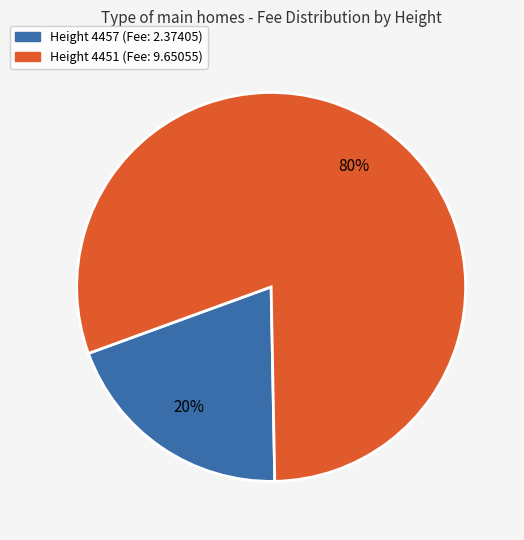

Is there any slice that represents more than half of the pie?

Yes